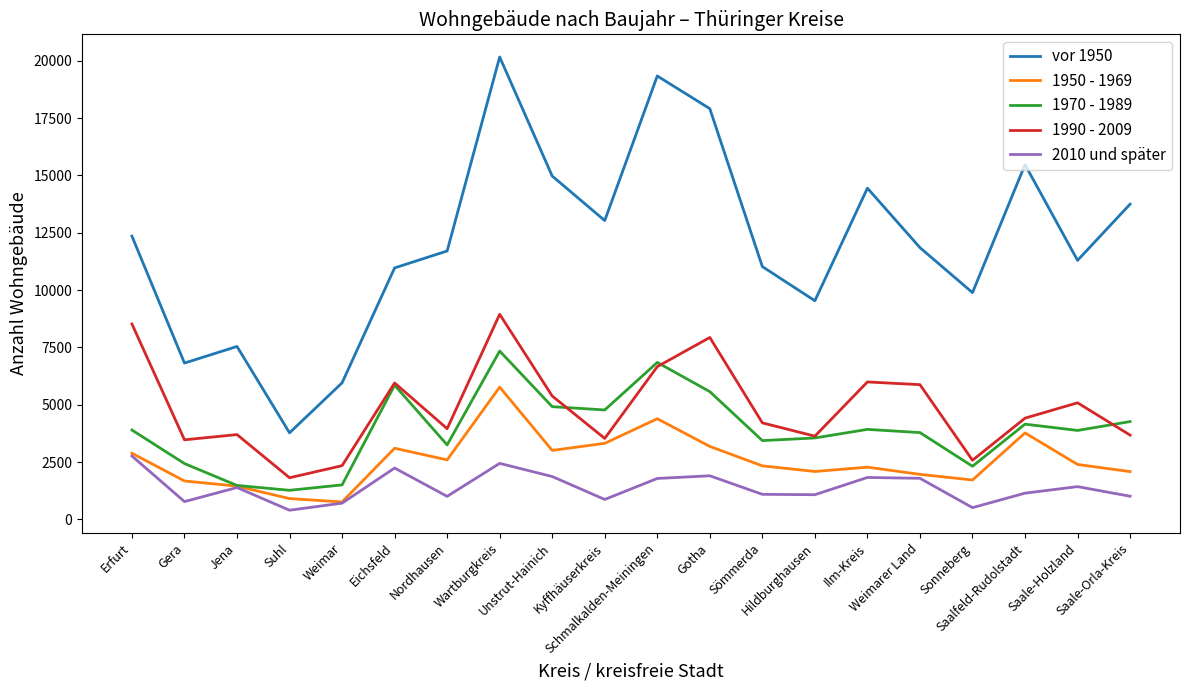

Is this an area chart (filled region under the line)?

No